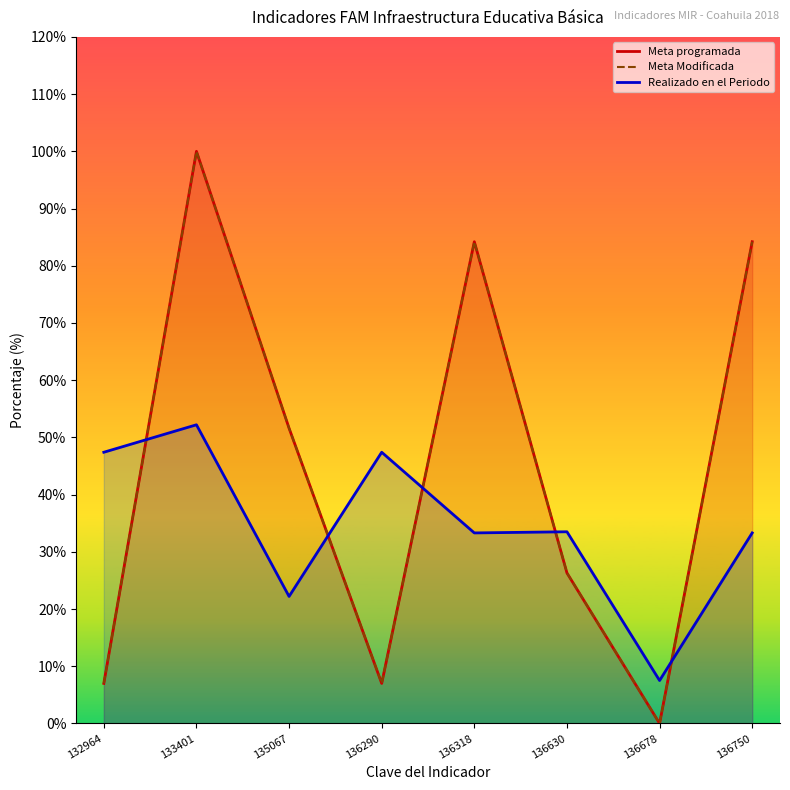

What is the sum of all Meta programada values?

360.3